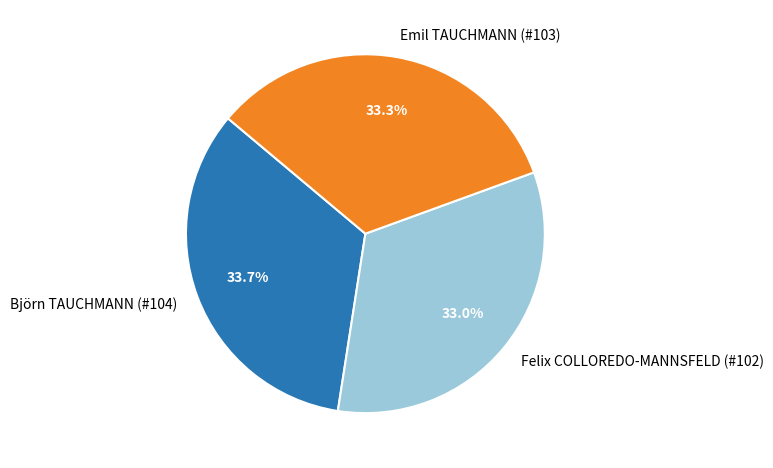

To the nearest percent, what is the difference between the largest and smallest slice percentages?

1%